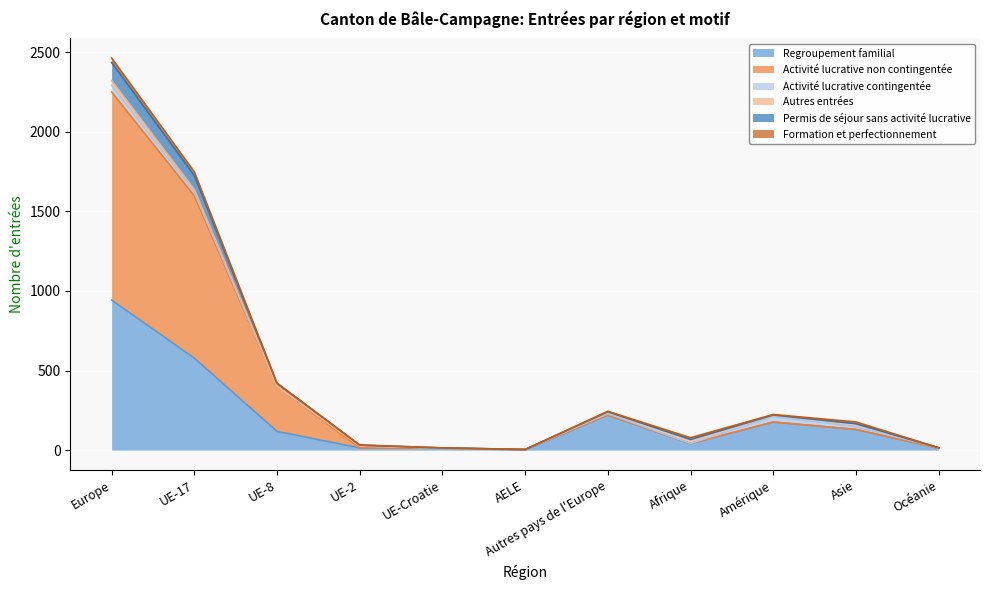

True or false: Regroupement familial and Permis de séjour sans activité lucrative cross at least once.

False